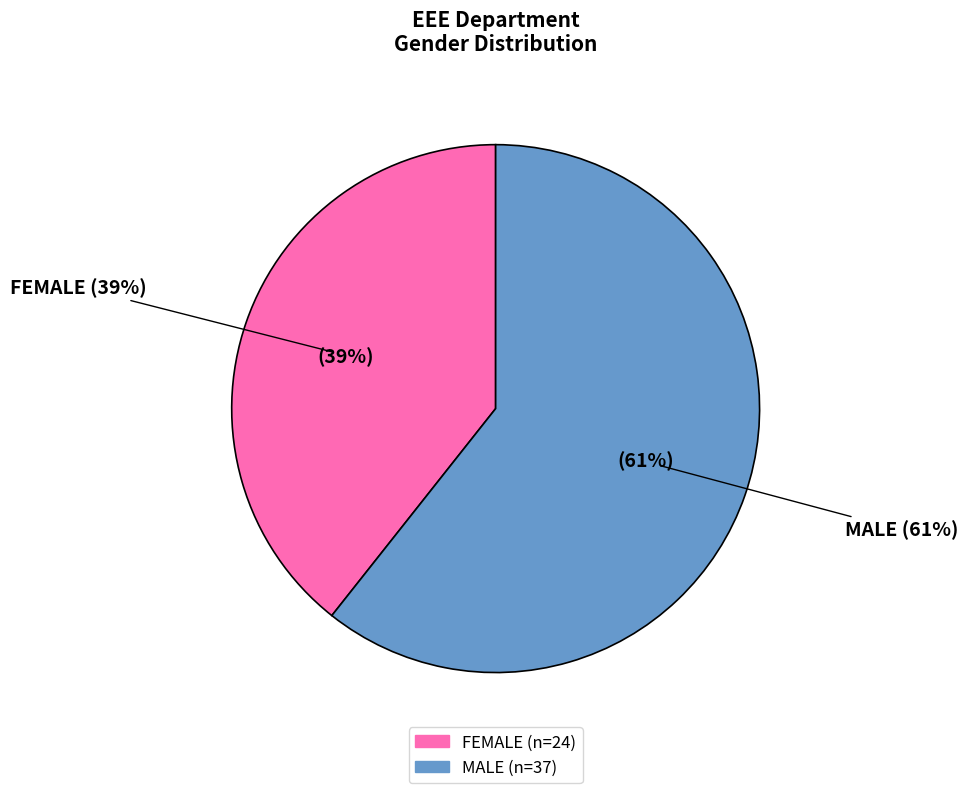

Between FEMALE and MALE, which is larger?

MALE